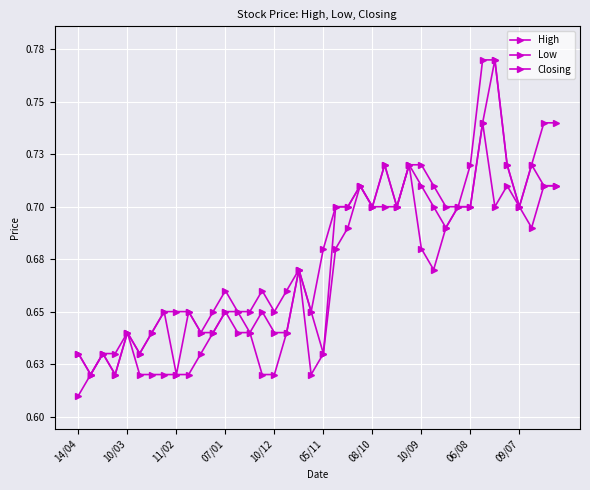

What is the average value of the Closing series?

0.7